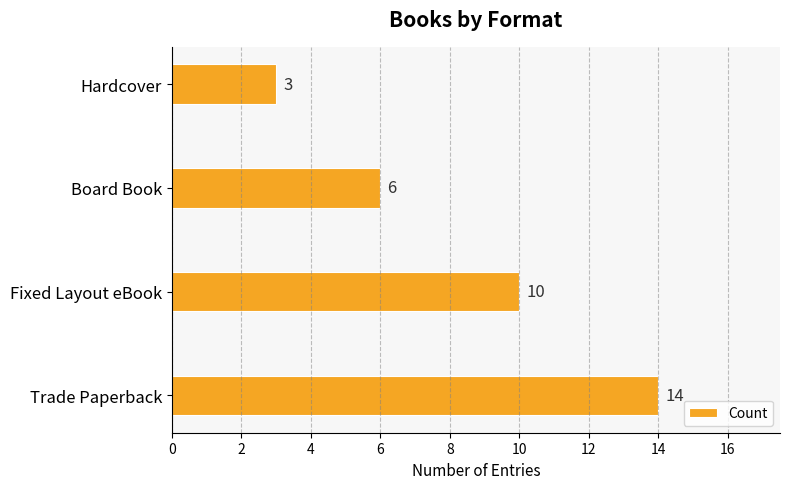

What is the average value?

8